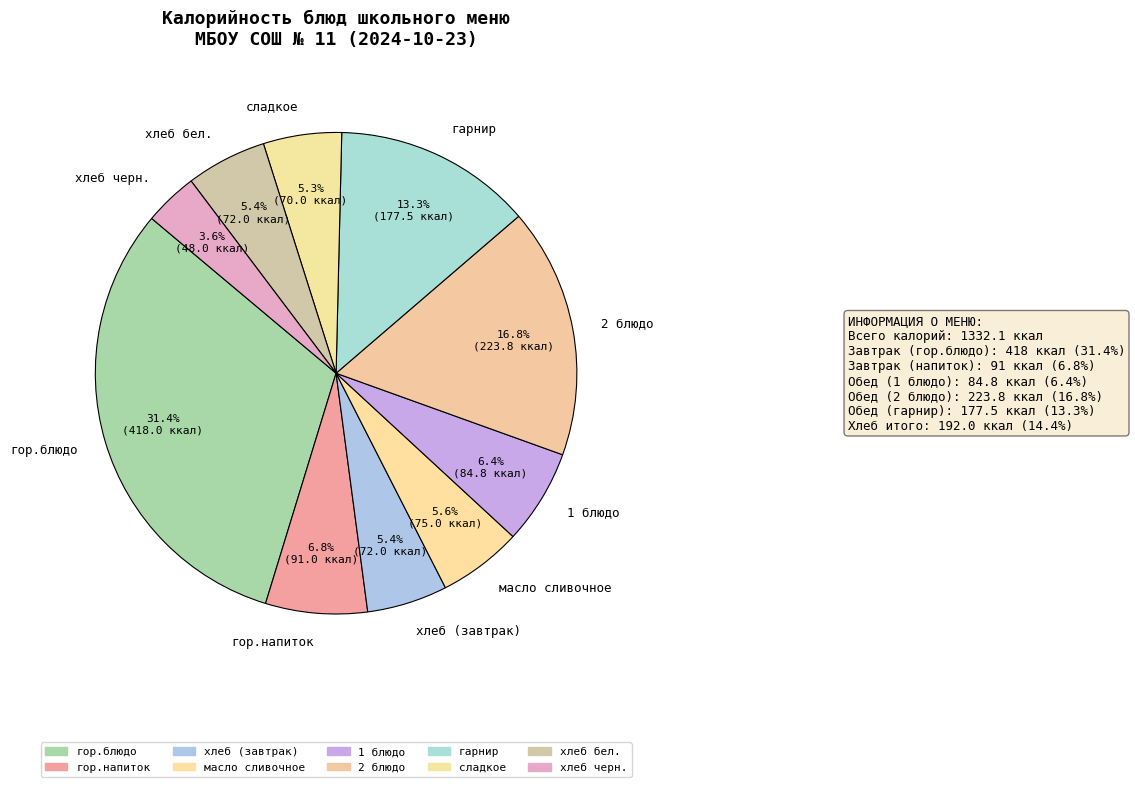

Is there any slice that represents more than half of the pie?

No